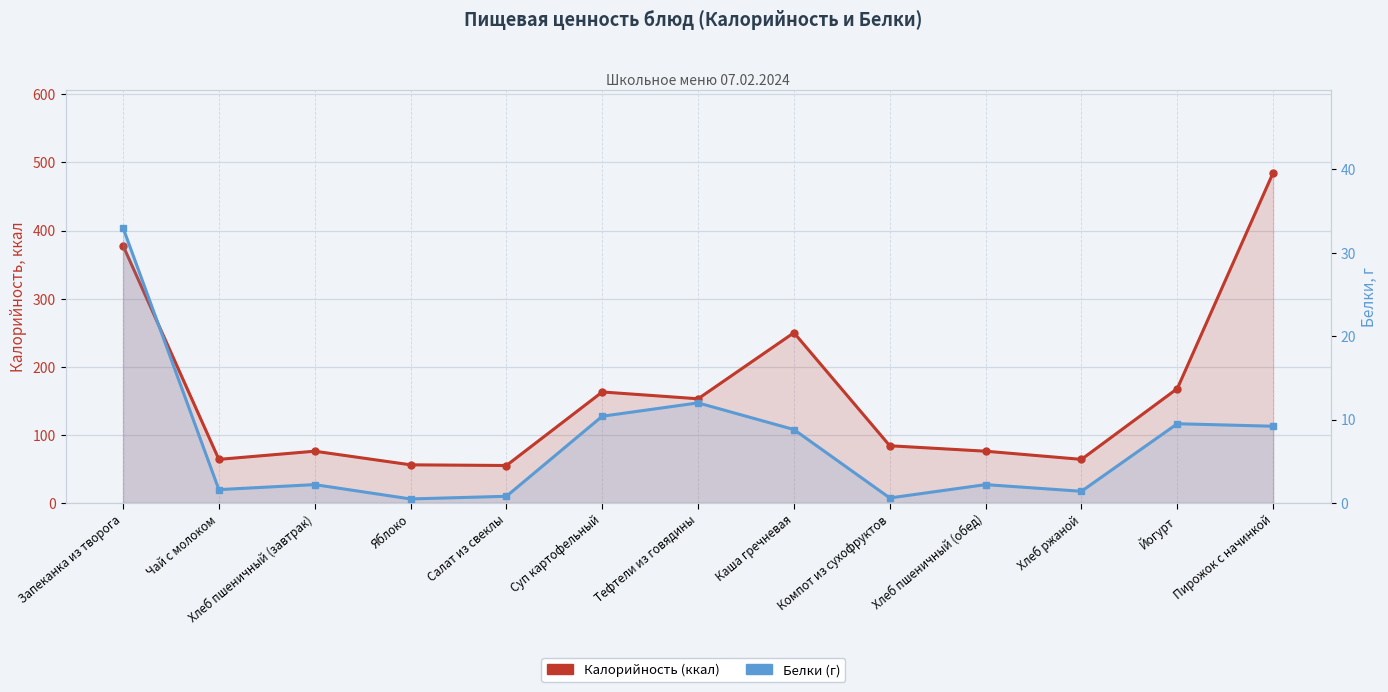

Which series has the largest total across all categories?

Калорийность (ккал)